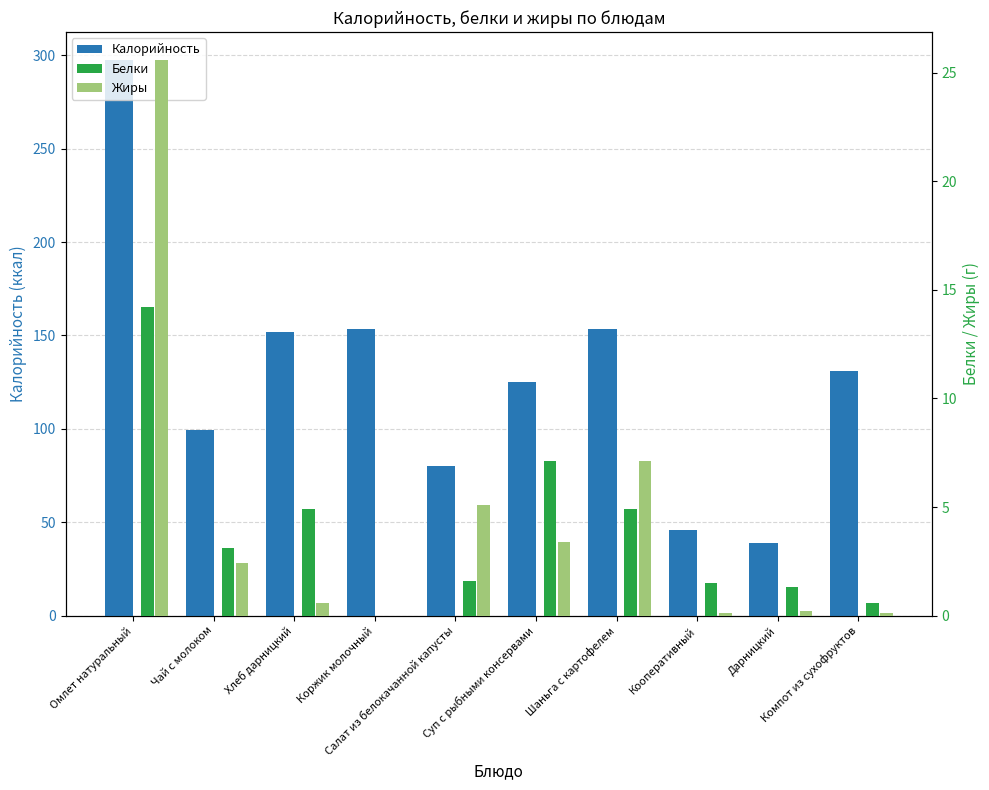

Which series has the widest spread of values?

Калорийность